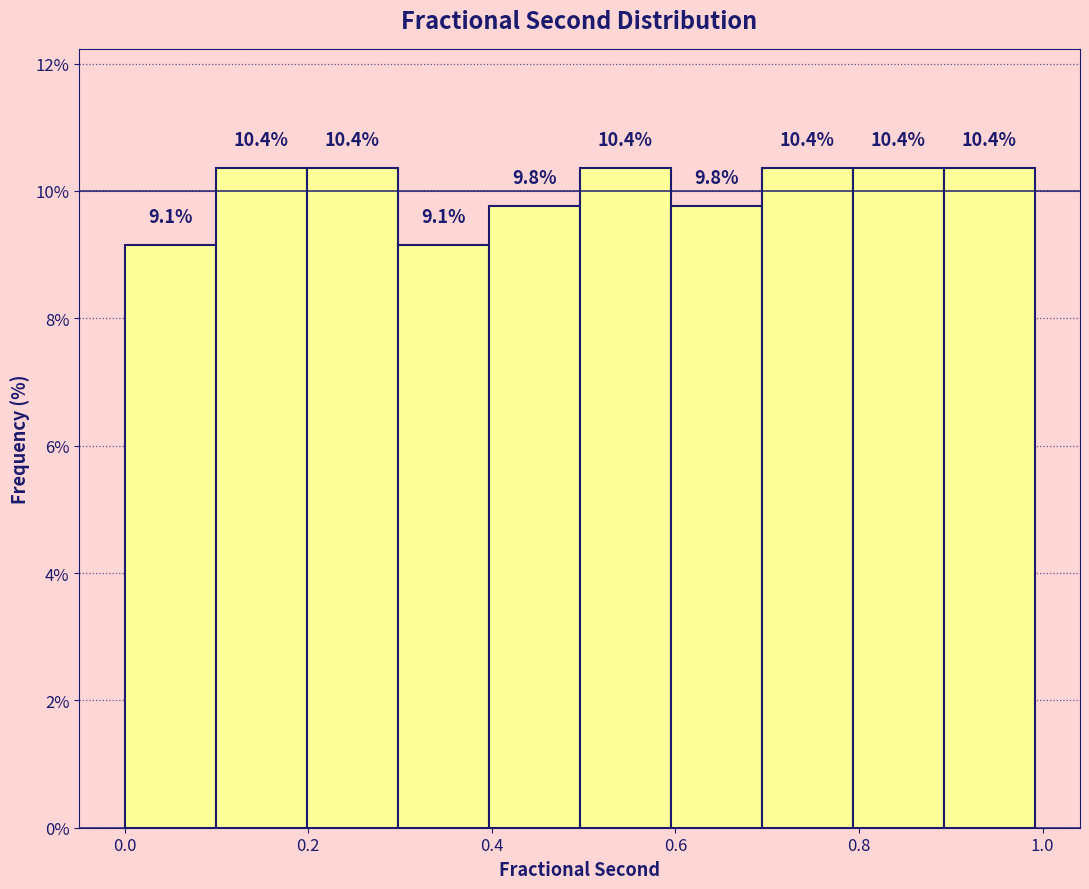

Reading left to right, list every bar in this chart as the range it spans on the x-axis followed by its height. The bar edges are not printed on the chart, so give them approximately, as read against the axis.

0.0 to 0.1: 9.1
0.1 to 0.2: 10.4
0.2 to 0.3: 10.4
0.3 to 0.4: 9.1
0.4 to 0.5: 9.8
0.5 to 0.6: 10.4
0.6 to 0.7: 9.8
0.7 to 0.8: 10.4
0.8 to 0.9: 10.4
0.9 to 1.0: 10.4